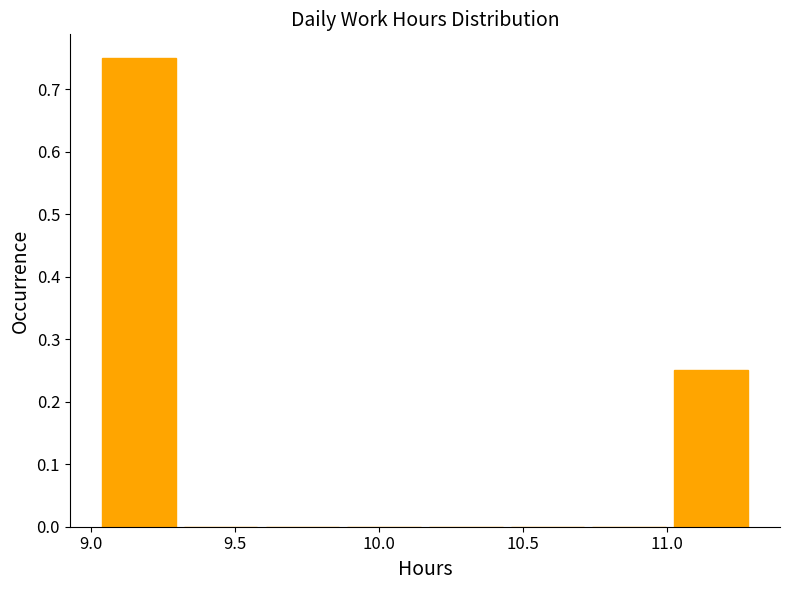

Reading left to right, transcribe this chart: for each bar, give the range it covers on the x-axis and its height. Neither the bar edges nor the heights are printed on the chart, so give them approximately, as read against the axes.

9.05 to 9.30: 0.75
9.30 to 9.60: 0
9.60 to 9.90: 0
9.90 to 10.20: 0
10.20 to 10.45: 0
10.45 to 10.75: 0
10.75 to 11.05: 0
11.05 to 11.30: 0.25